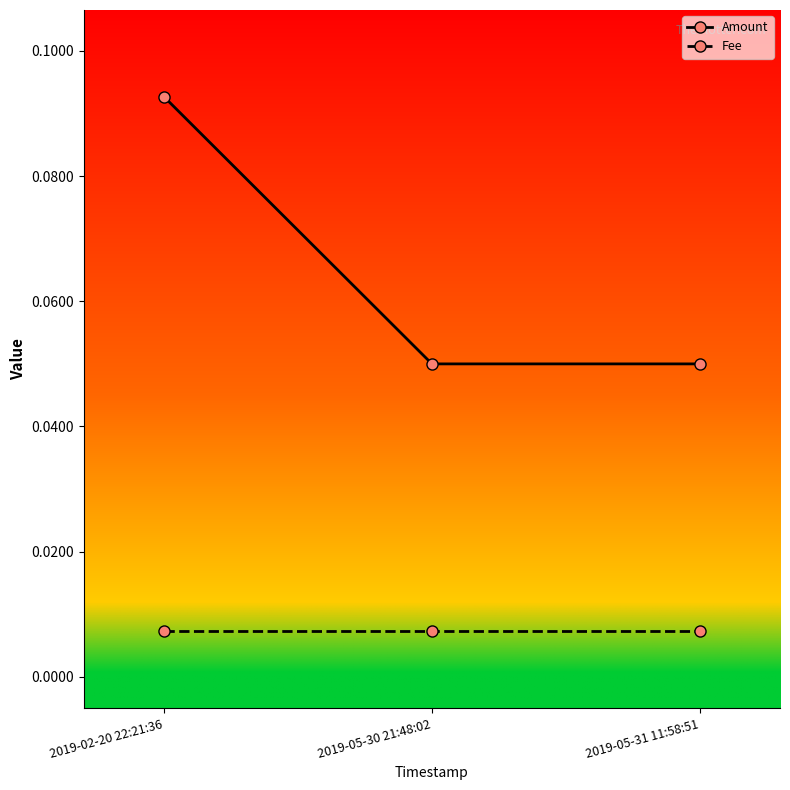

Which category has the highest value across all series?

2019-02-20 22:21:36